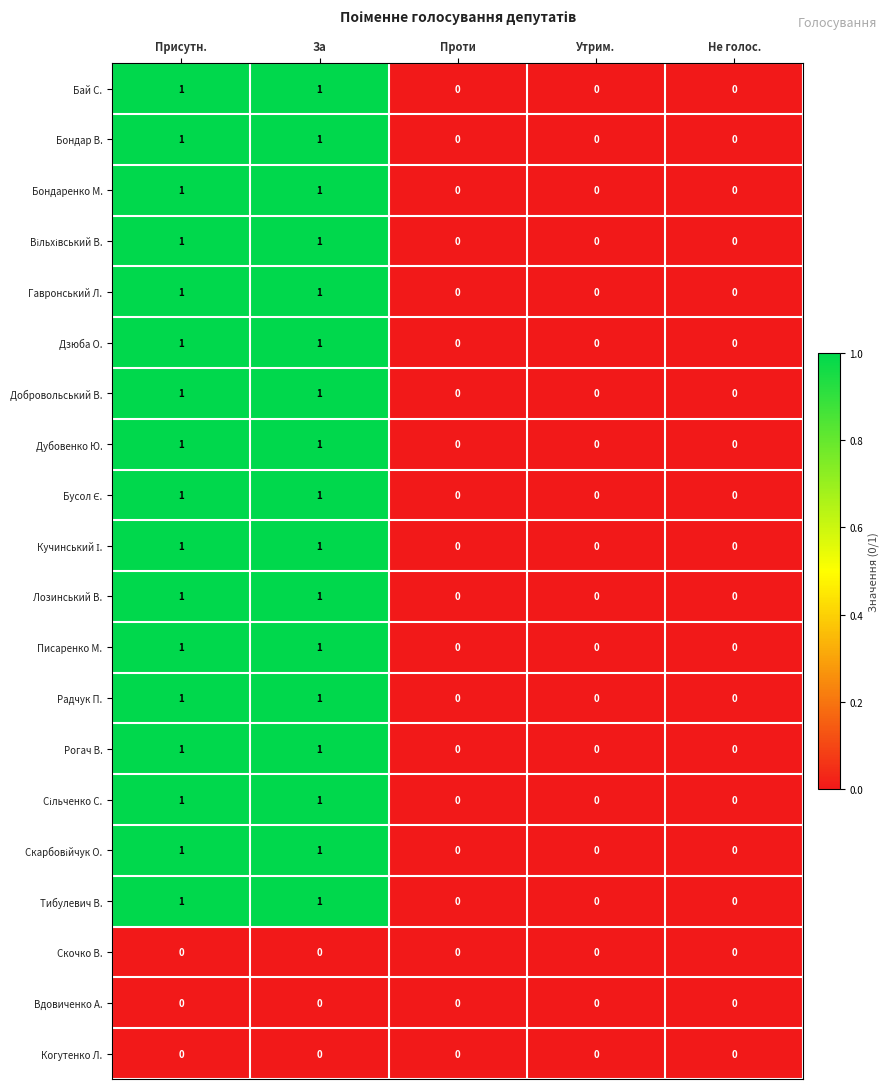

The Бай С. series shows 0 at Проти. True or false?

True